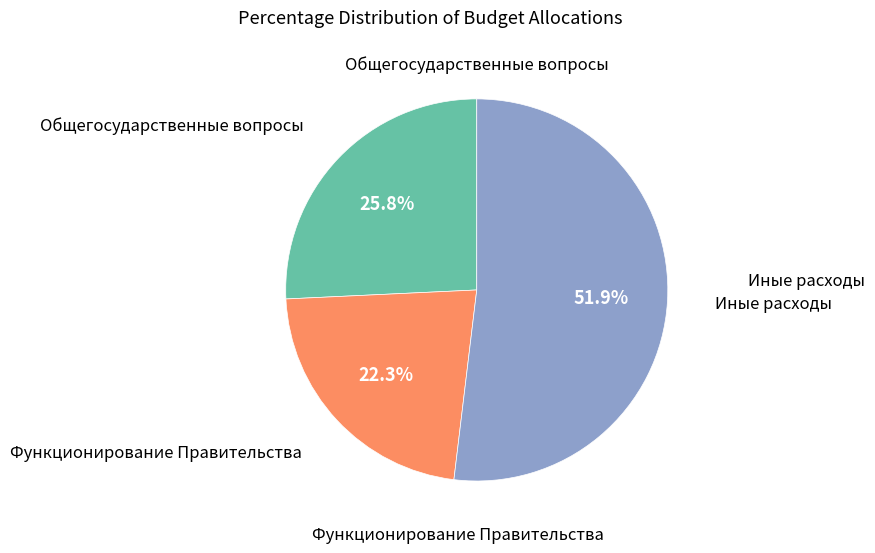

What is the majority slice?

Иные расходы